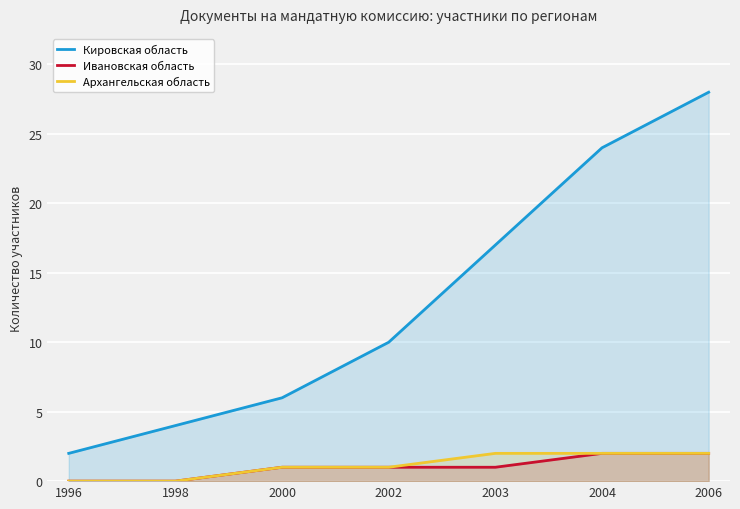

Which has a higher value, 2006 or 2002?

2006